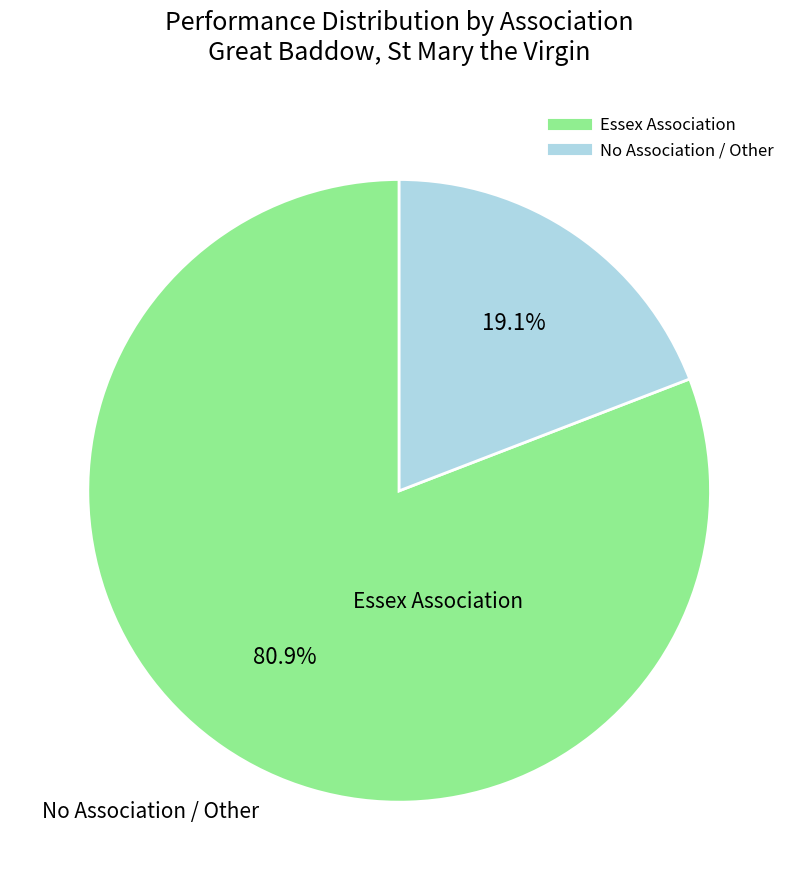

How many segments does this pie chart have?

2